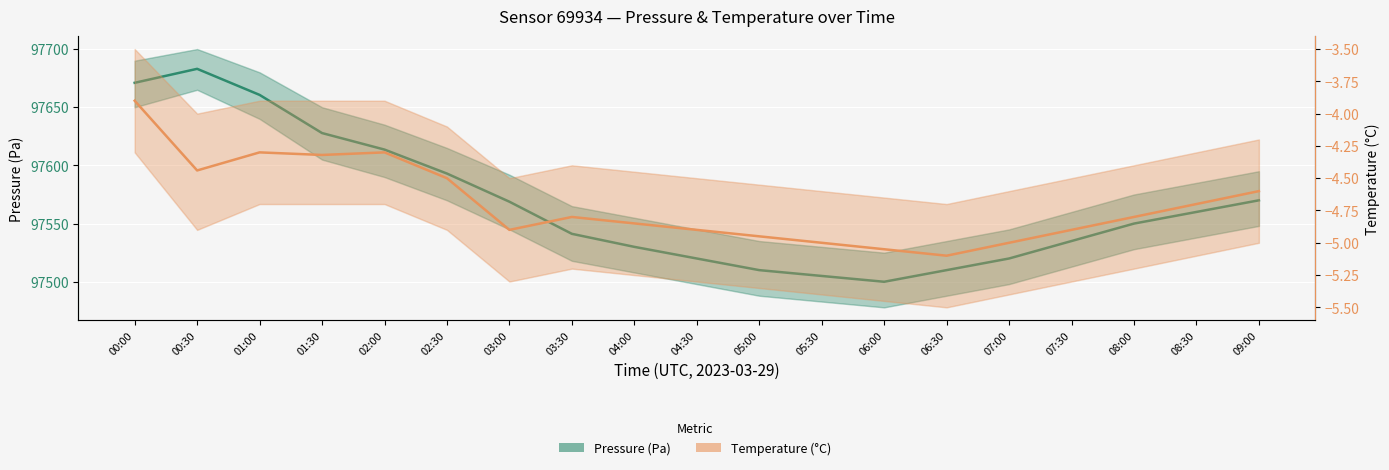

At how many categories does at least one series exceed 48662?

19